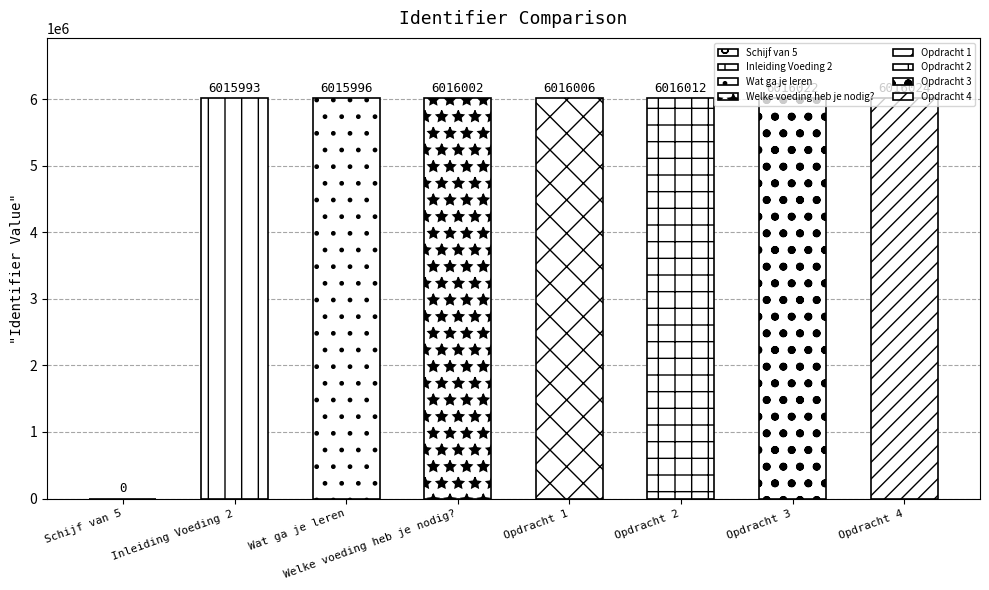

How many bars are there in total?

8